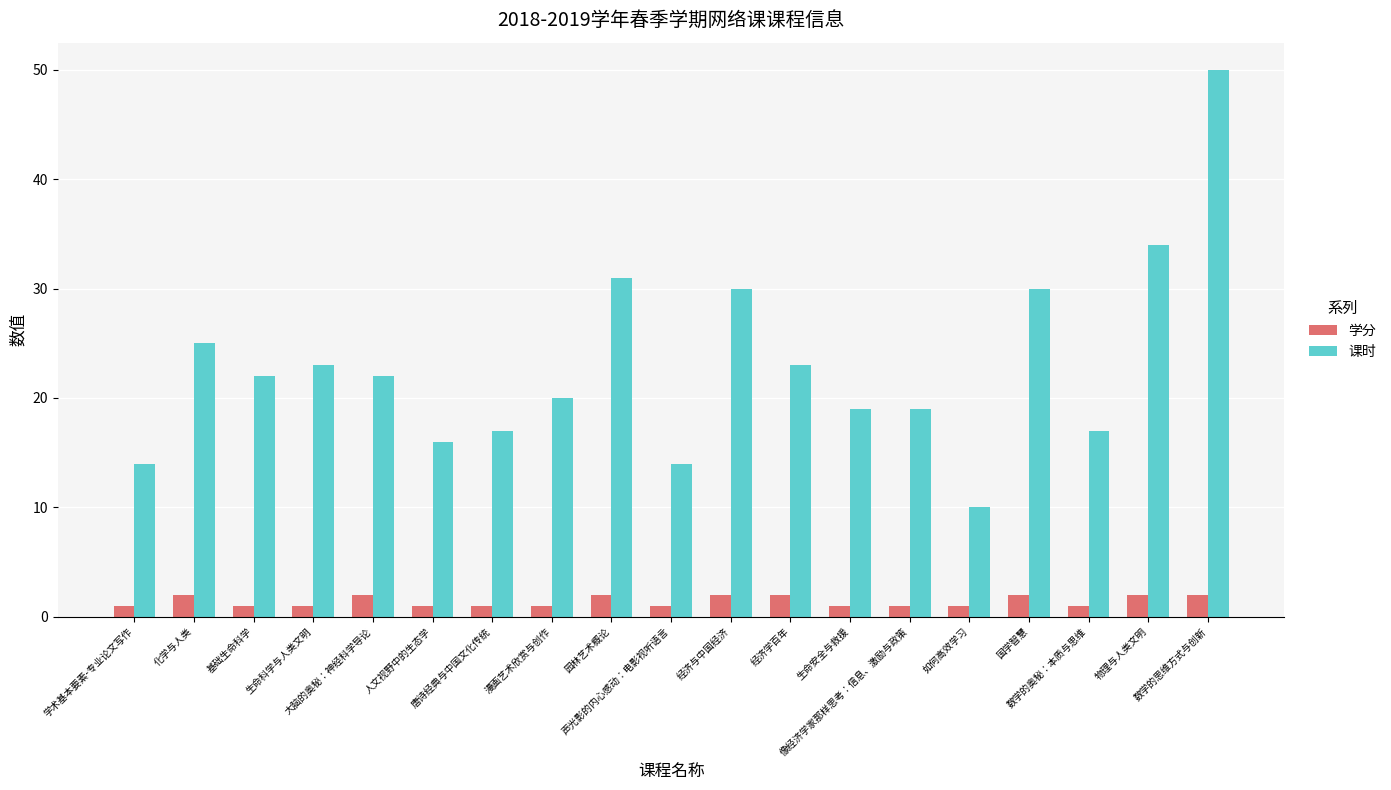

What is the spread (max minus min) of values at 数学的奥秘：本质与思维?

16